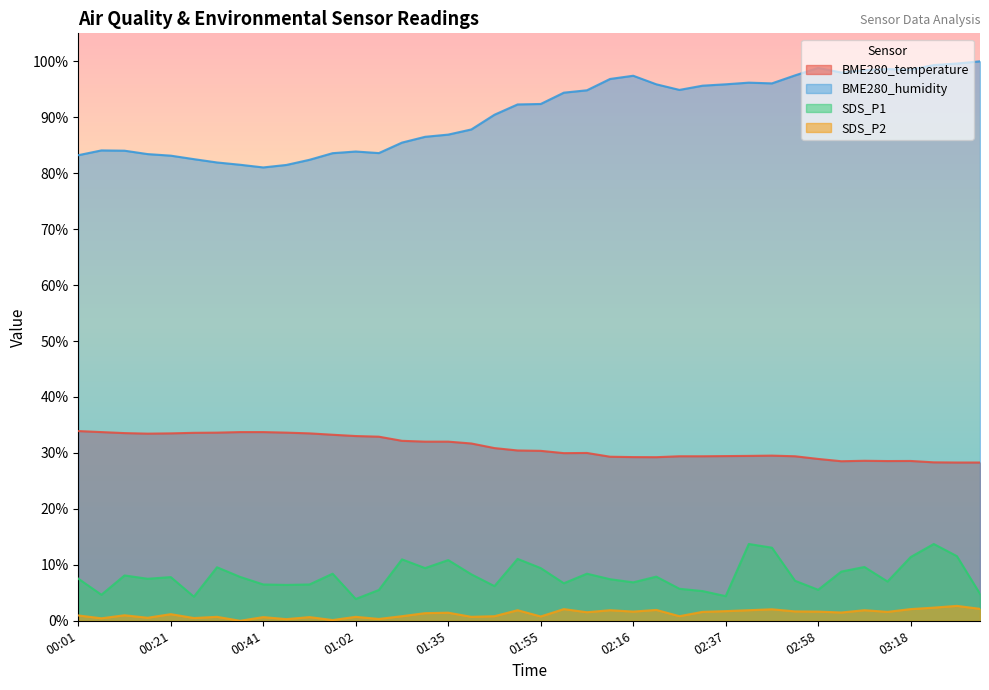

Rank the series by their maximum value, from highest to lowest.

BME280_humidity, BME280_temperature, SDS_P1, SDS_P2